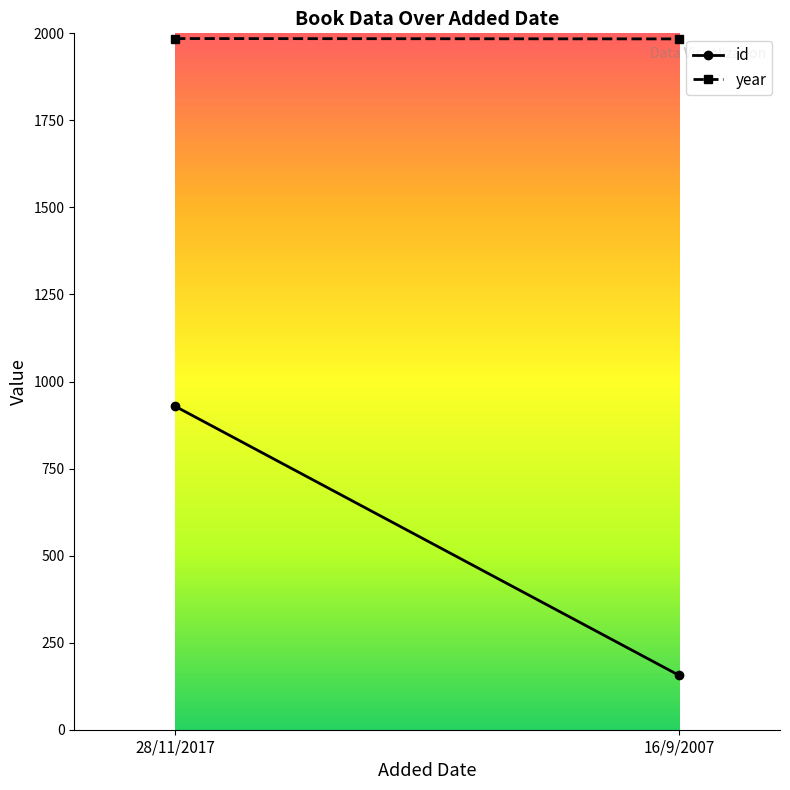

What is the value of the id point at the 1st from the left?

929